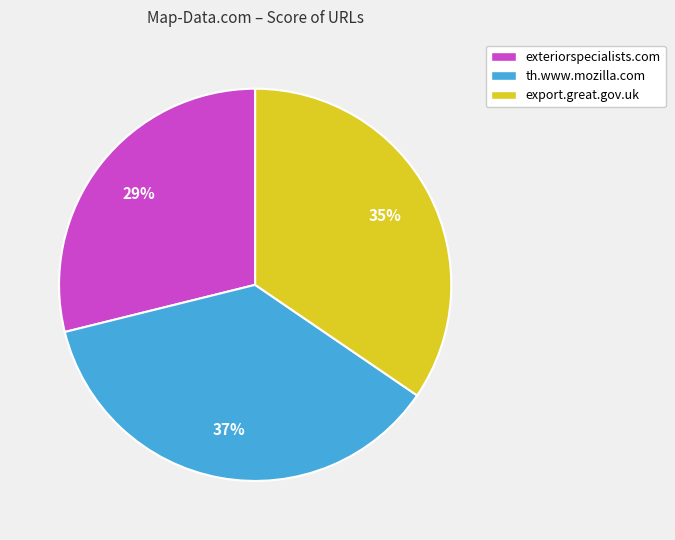

Does any single category account for the majority?

No